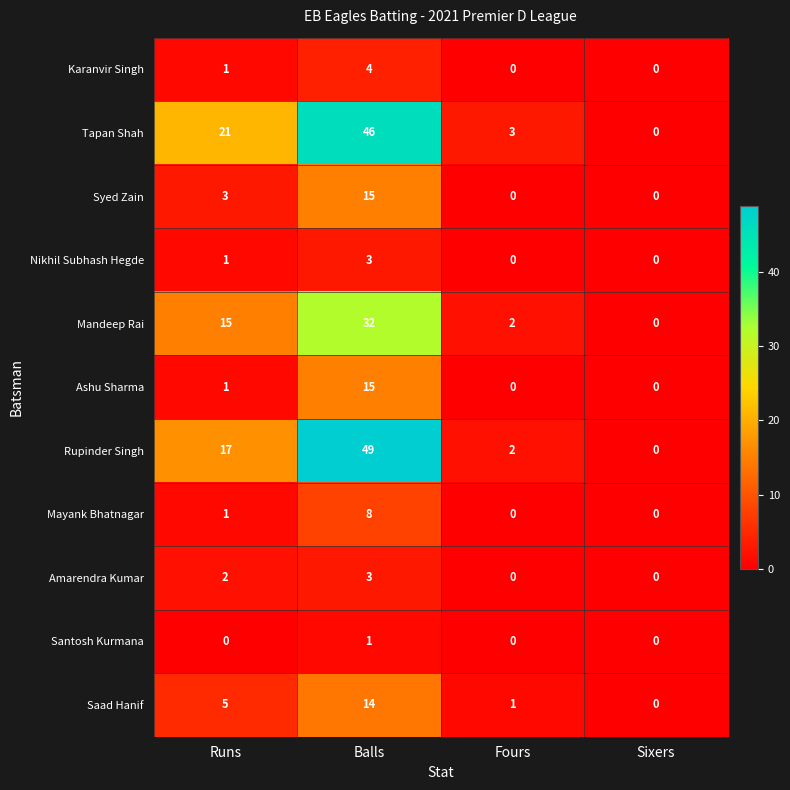

Which series has the largest range (max minus min)?

Rupinder Singh